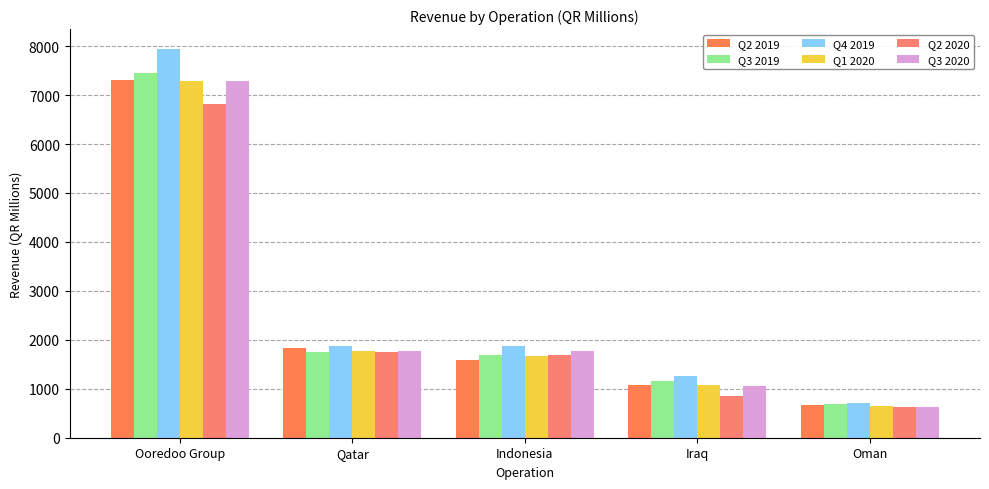

What is the greatest value displayed?

7950.4